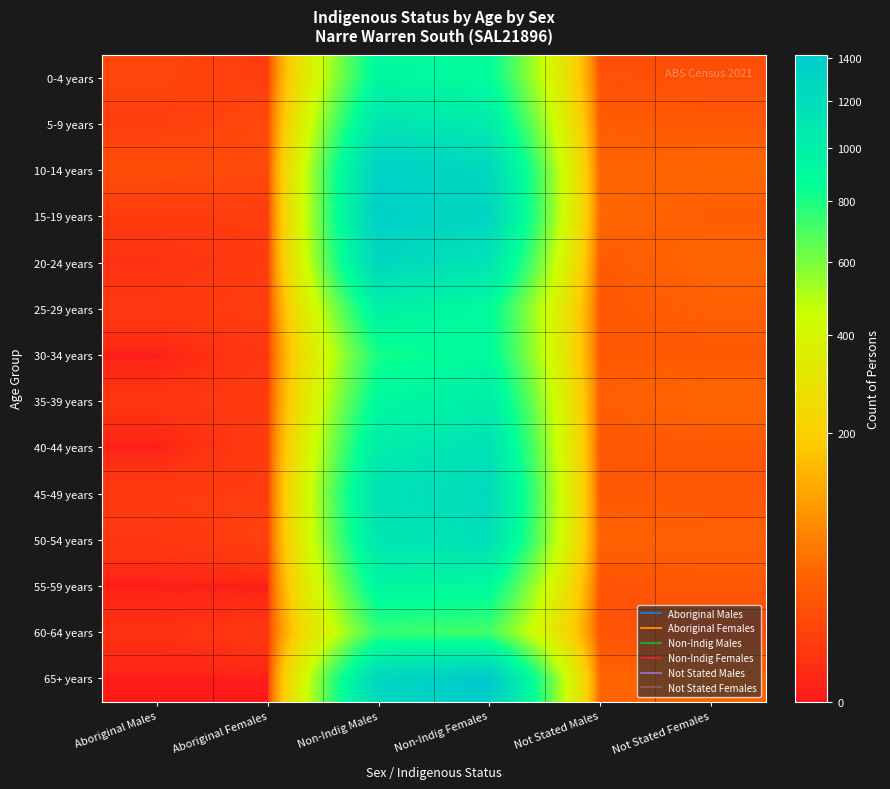

What is the maximum value shown in the chart?

1416